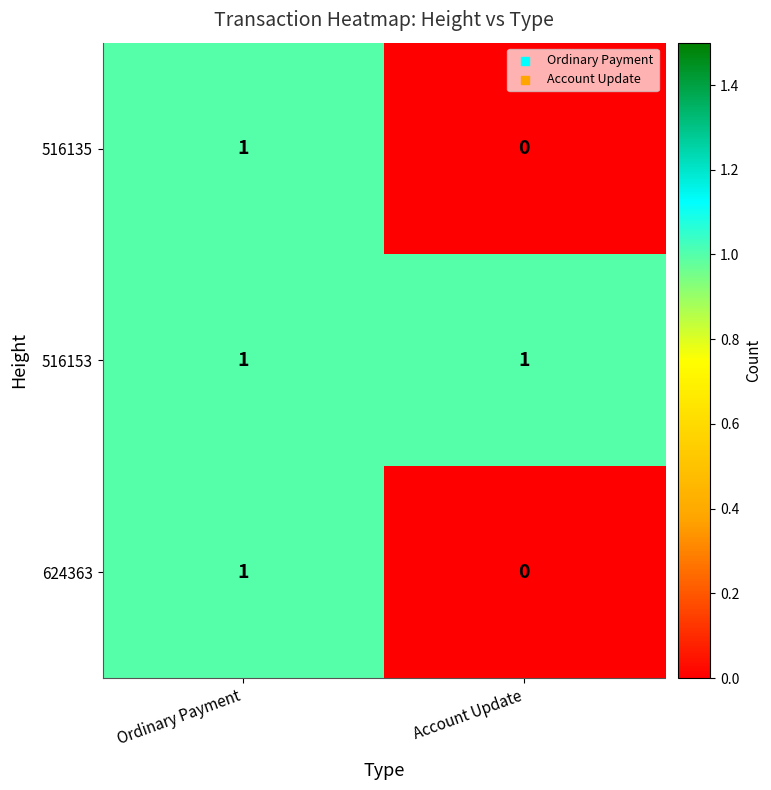

At which category is the sum across all series the highest?

Ordinary Payment